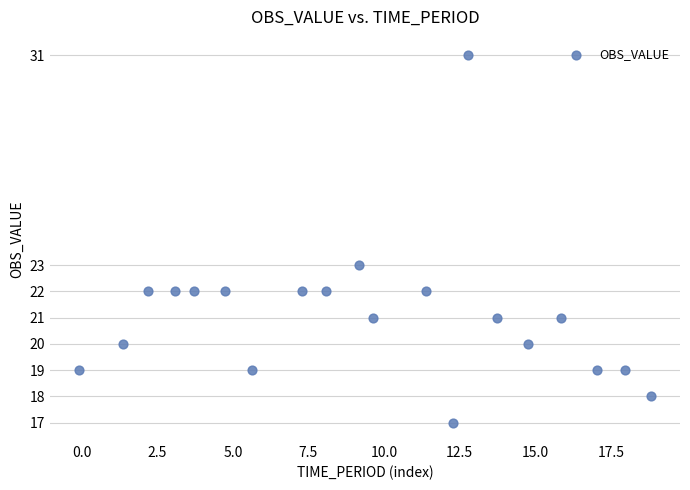

What Y value in the scatter plot is closest to 24?

23